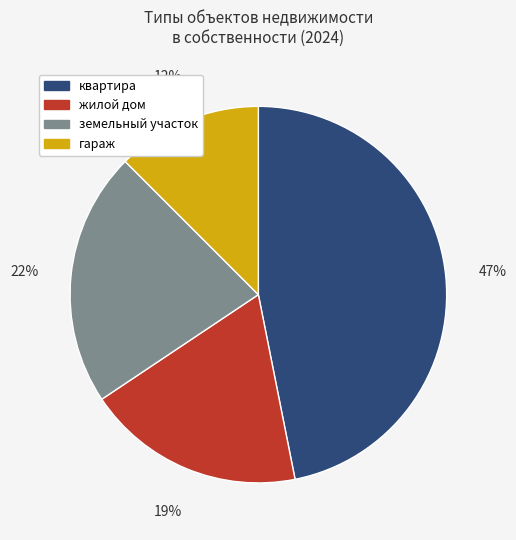

What is the smallest slice in the pie chart?

гараж